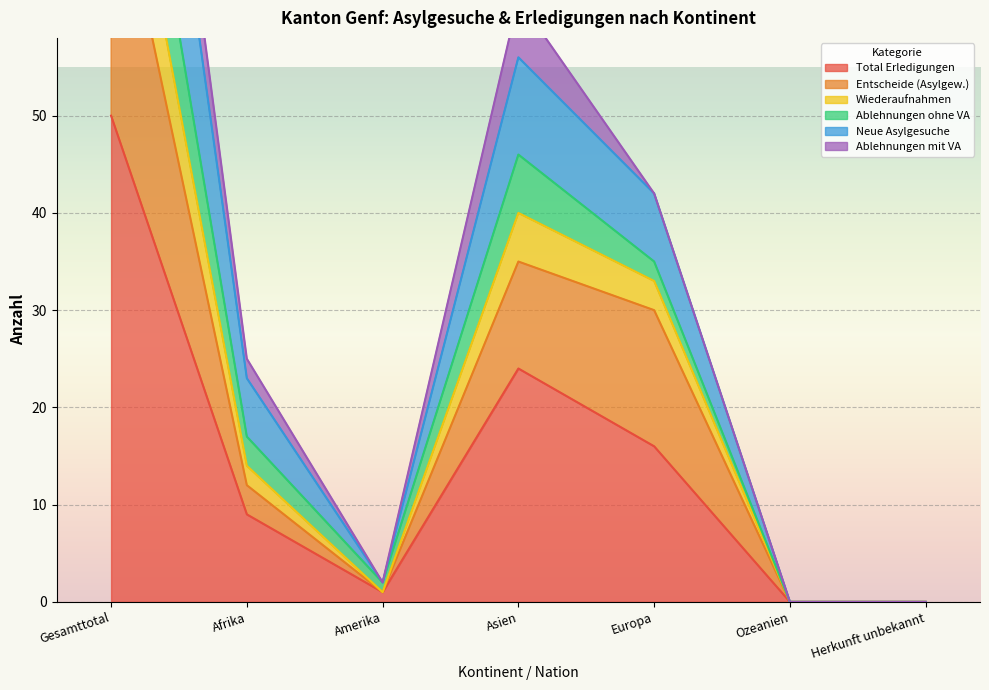

At which label does Entscheide (Asylgew.) first exceed 12?

Gesamttotal